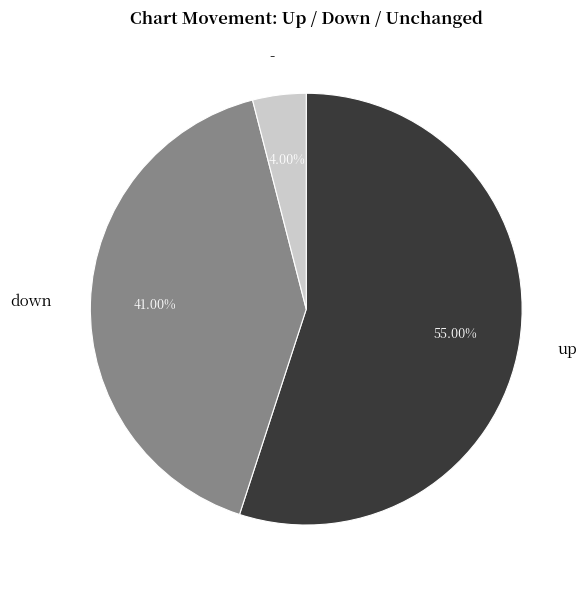

Between - and up, which is larger?

up